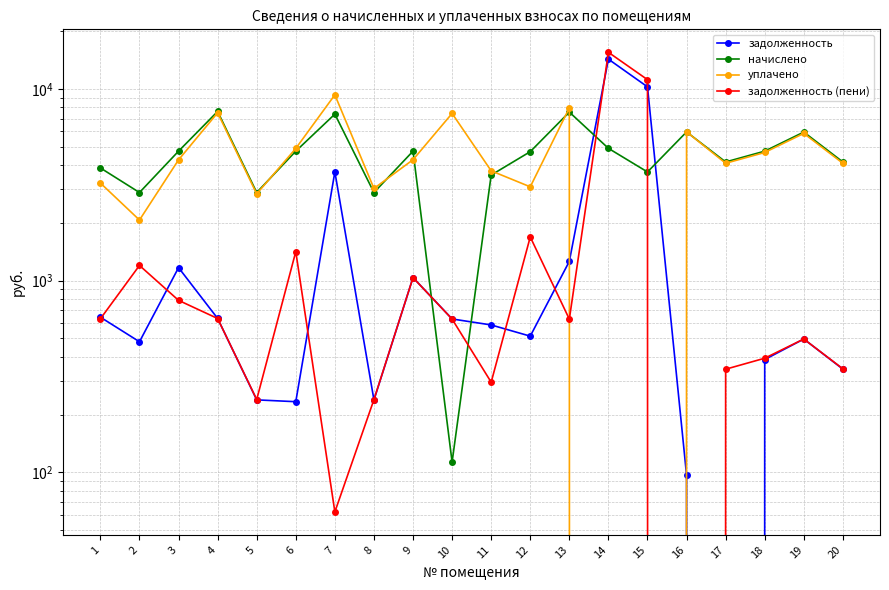

Does the chart have visible grid lines?

Yes